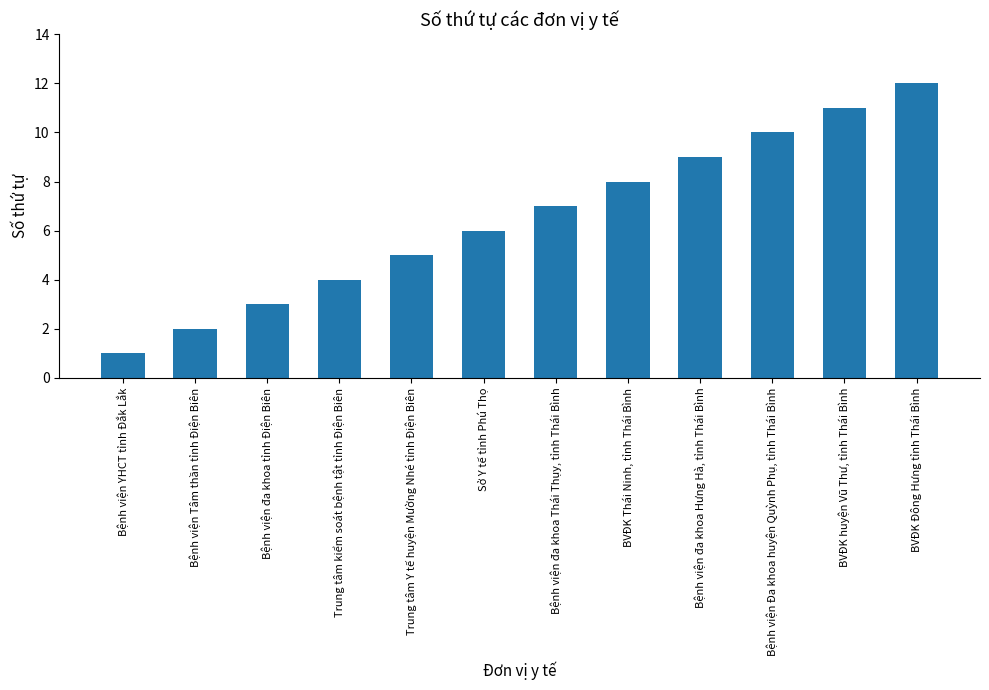

What is the approximate value at Sở Y tế tỉnh Phú Thọ, to the nearest 5?

5